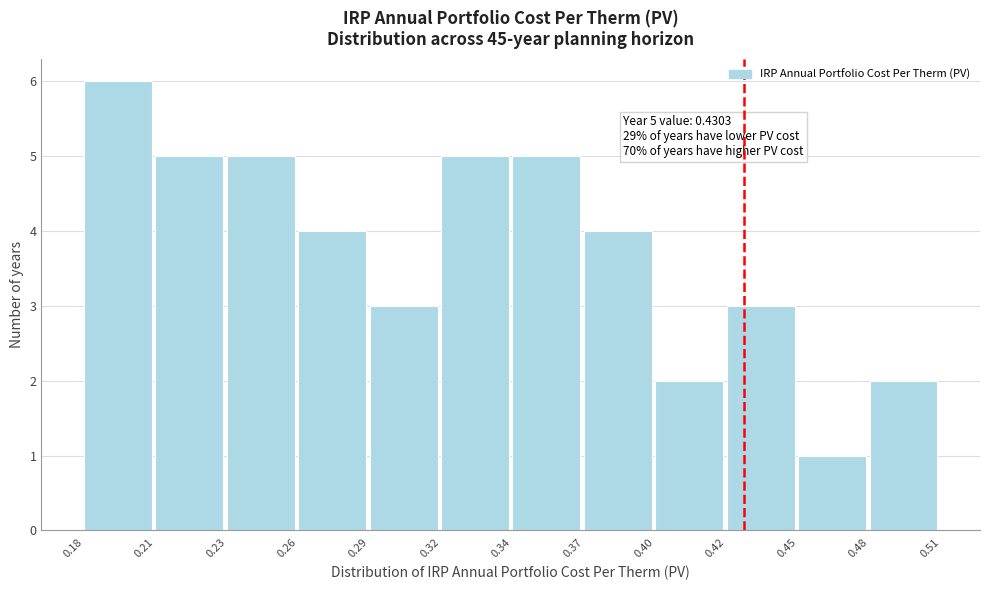

Reading right to left, transcribe all the data shown in this chart.

2	1	3	2	4	5	5	3	4	5	5	6